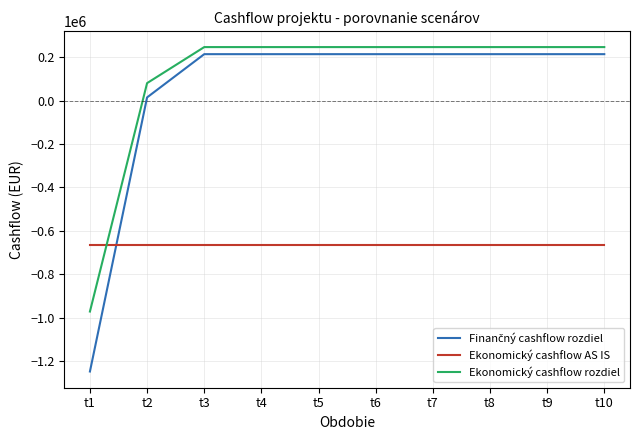

Is the value of Ekonomický cashflow rozdiel at t7 greater than the value of Ekonomický cashflow AS IS at t8?

Yes